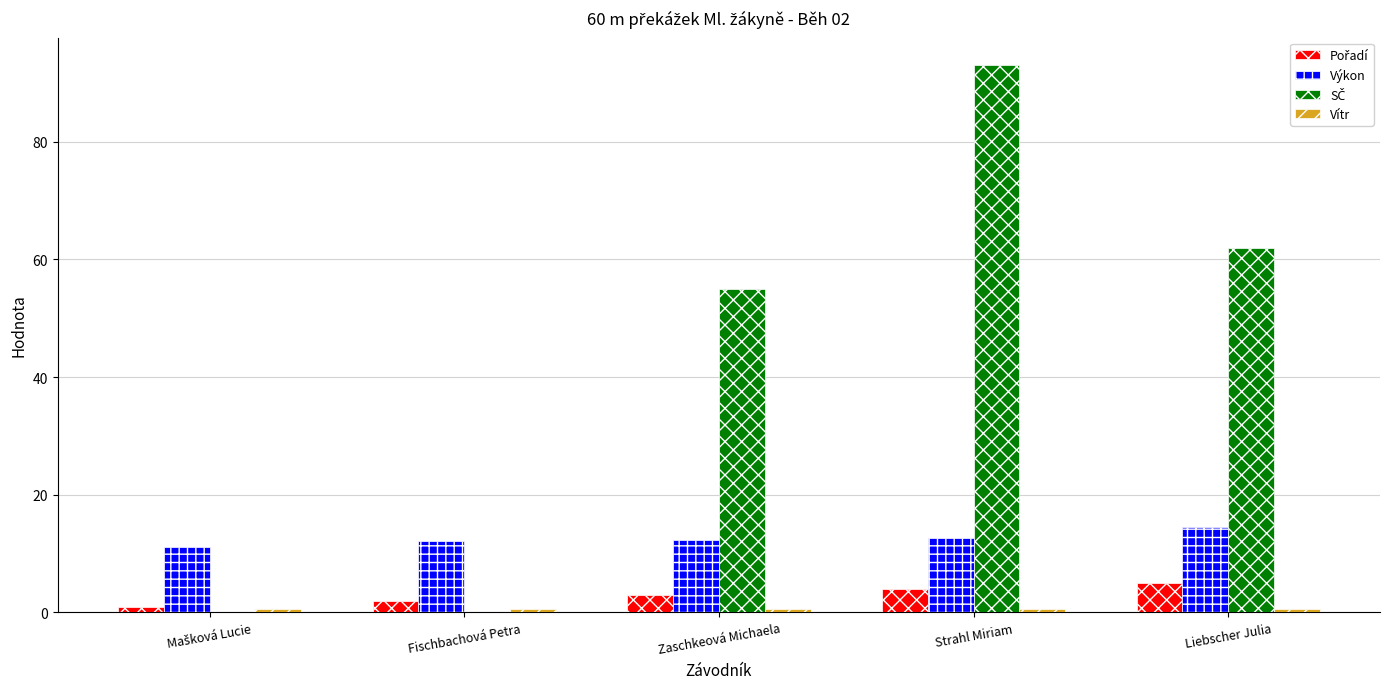

Which label corresponds to the largest value in the chart?

Strahl Miriam